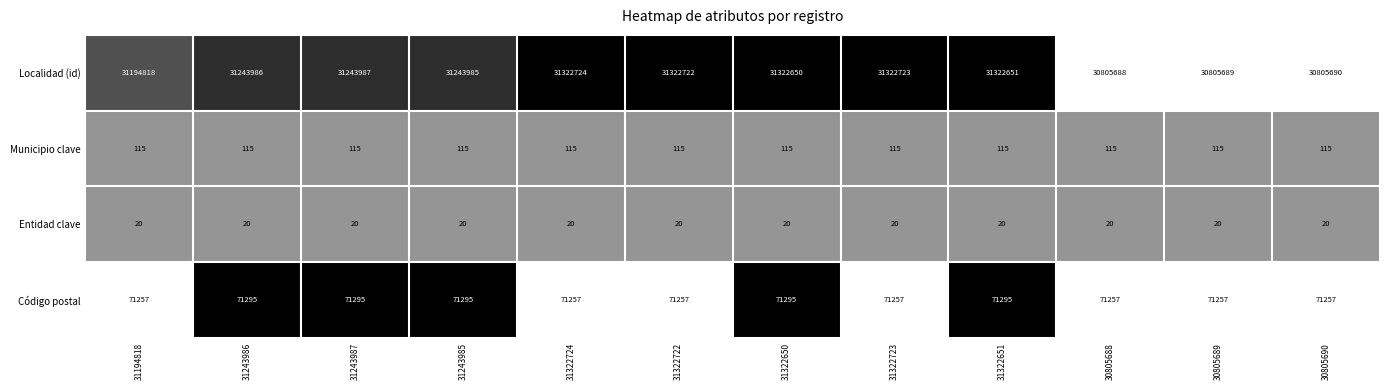

What is the sum of the Localidad (id) values at 30805690 and 30805688?

61611378